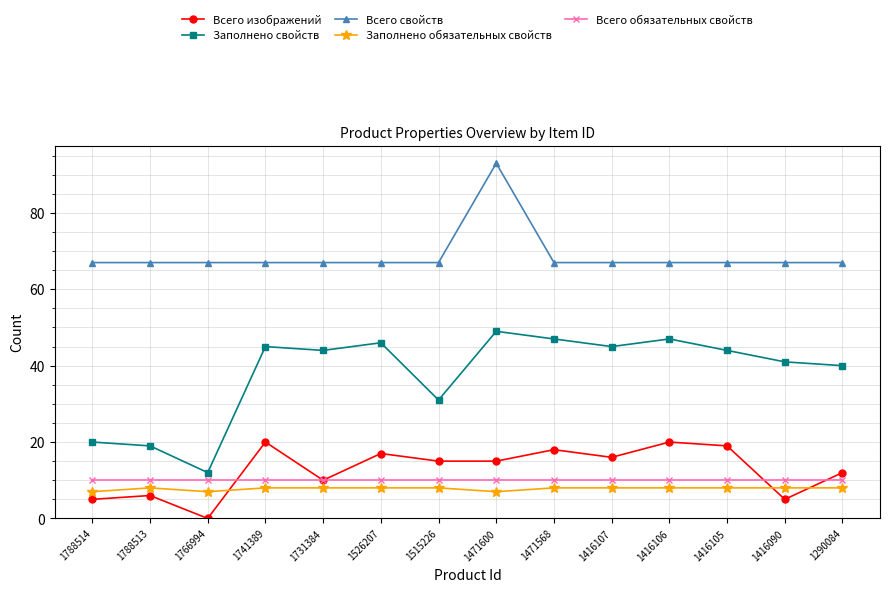

Which label corresponds to the smallest value in the chart?

1766994